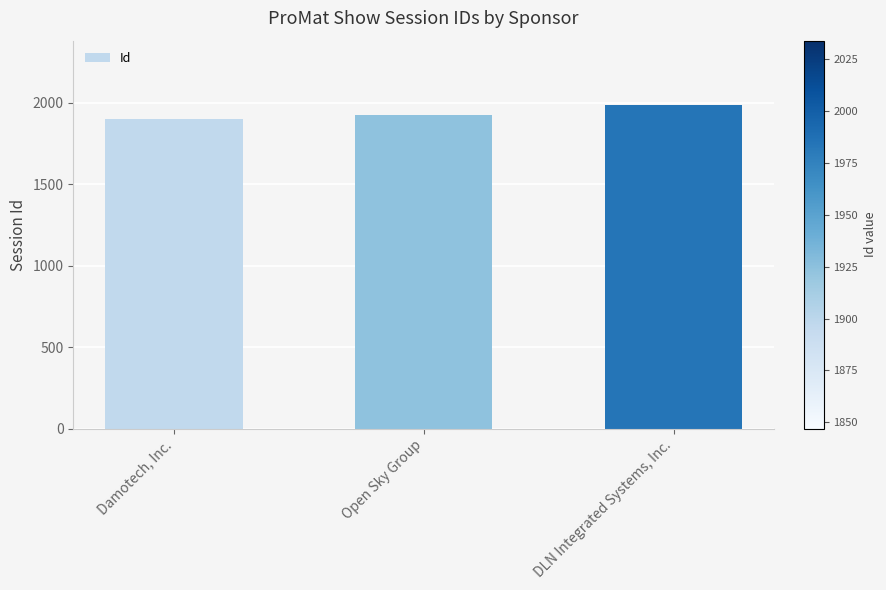

At which category does the chart reach its minimum across all series?

Damotech, Inc.